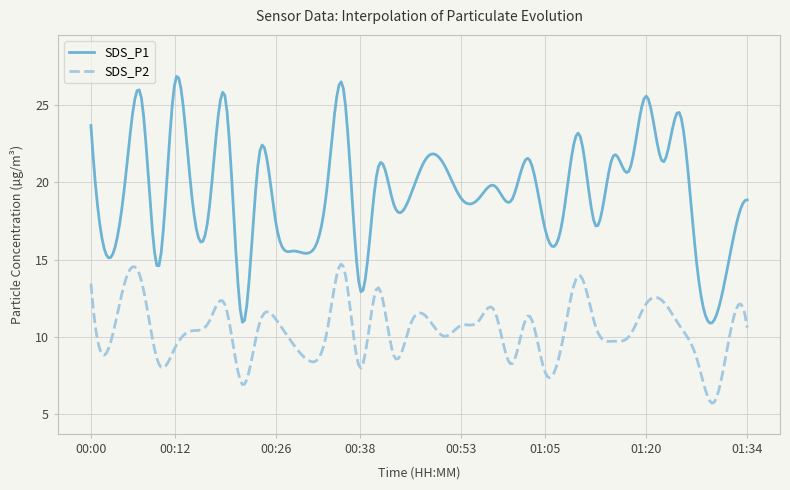

Which series has the largest total across all categories?

SDS_P1